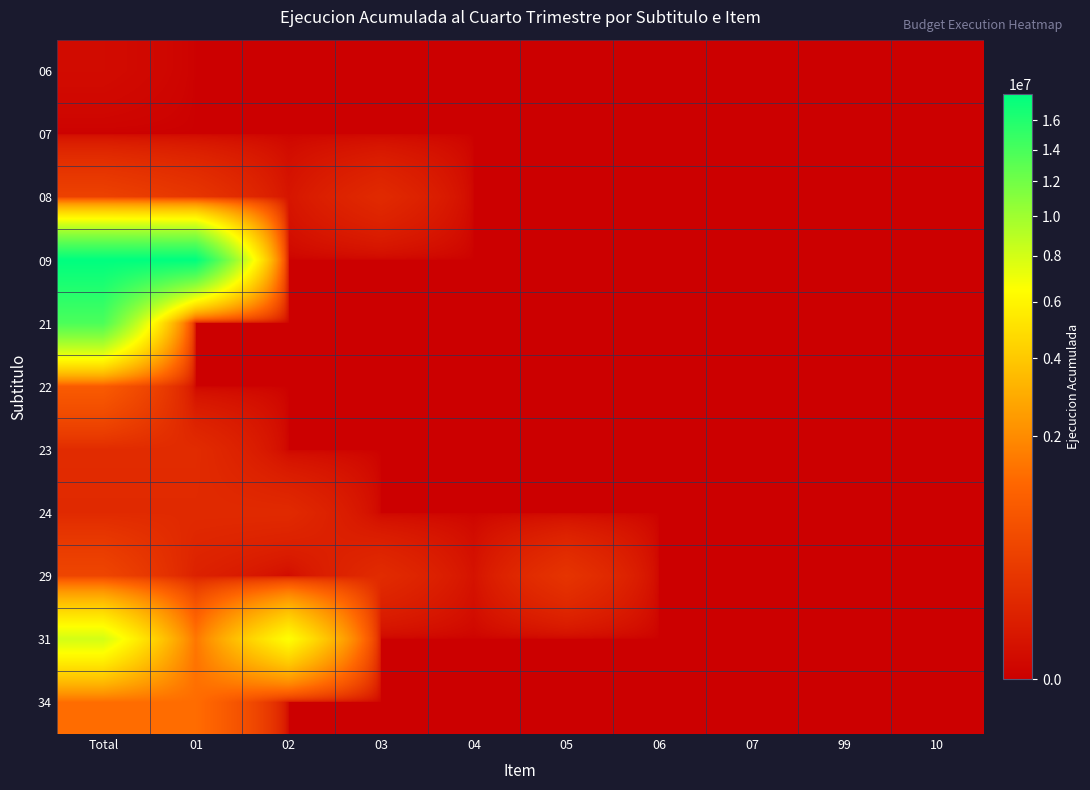

Reading left to right, list all the values displayed in this chart.

06: Total=4862	01=0	02=0	03=0	04=0	05=0	06=0	07=0	99=0	10=0
07: Total=0	01=0	02=0	03=0	04=0	05=0	06=0	07=0	99=0	10=0
08: Total=384523	01=233050	02=23474	03=127999	04=0	05=0	06=0	07=0	99=0	10=0
09: Total=17941290	01=17941290	02=0	03=0	04=0	05=0	06=0	07=0	99=0	10=0
21: Total=13807207	01=0	02=0	03=0	04=0	05=0	06=0	07=0	99=0	10=0
22: Total=867978	01=0	02=0	03=0	04=0	05=0	06=0	07=0	99=0	10=0
23: Total=135928	01=135928	02=0	03=0	04=0	05=0	06=0	07=0	99=0	10=0
24: Total=126229	01=126229	02=126229	03=0	04=0	05=0	06=0	07=0	99=0	10=0
29: Total=448682	01=71714	02=5471	03=137387	04=16836	05=217274	06=0	07=0	99=0	10=0
31: Total=8001520	01=1497287	02=6504233	03=0	04=0	05=0	06=0	07=0	99=0	10=0
34: Total=1282308	01=1282308	02=0	03=0	04=0	05=0	06=0	07=0	99=0	10=0